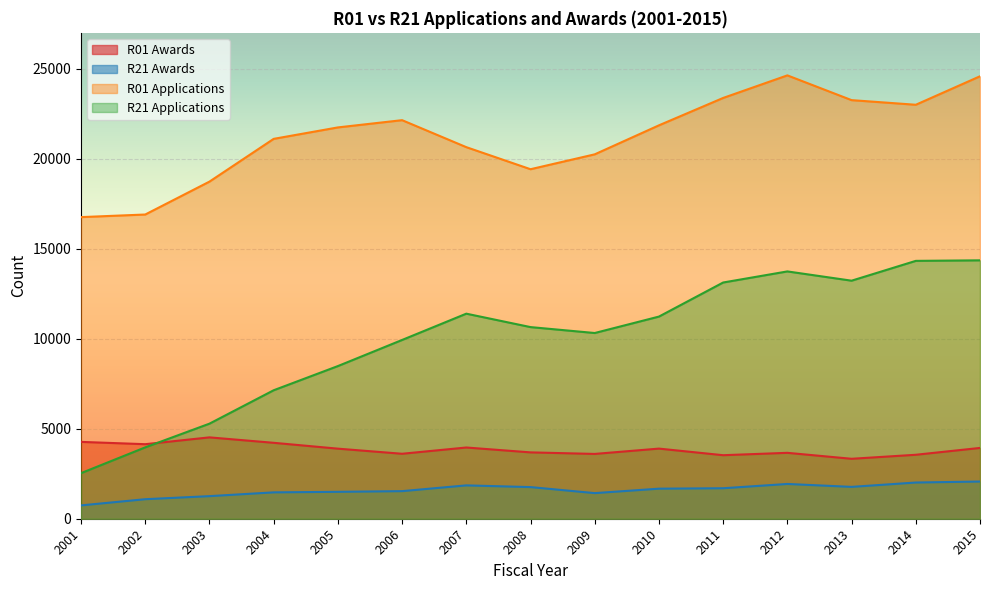

True or false: R01 Applications and R21 Awards cross at least once.

False